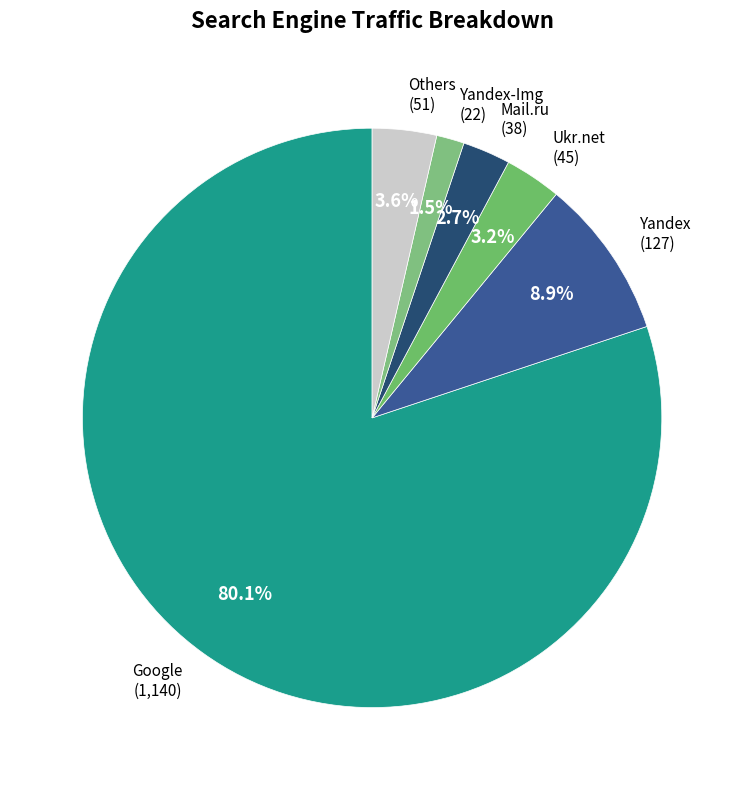

Count the number of slices in the pie.

6